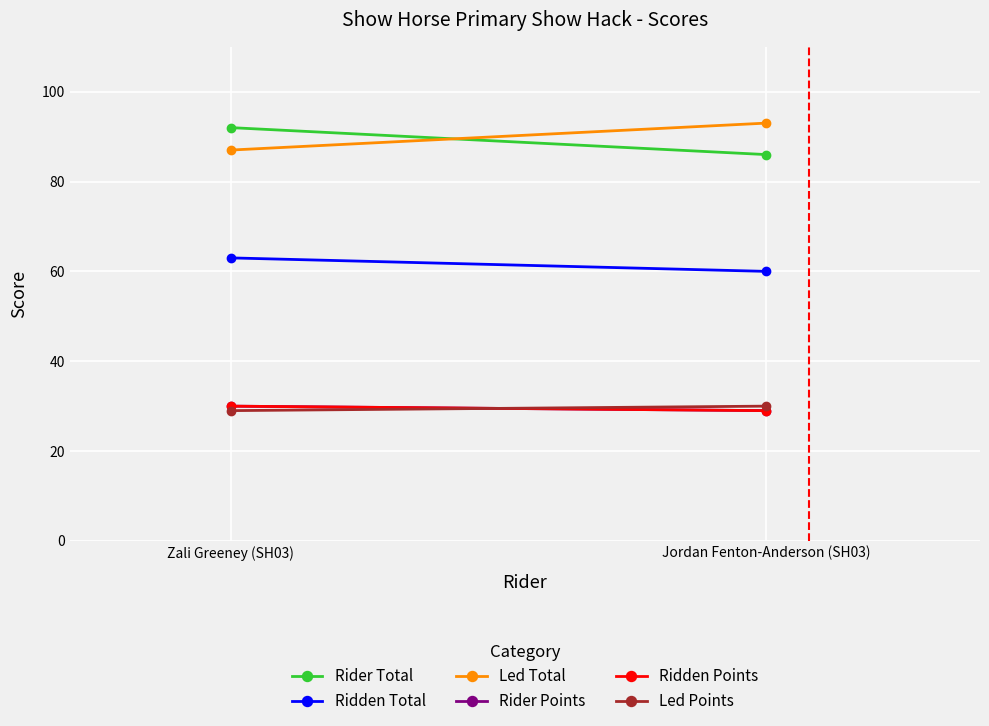

What is the label of the 2nd point from the right?

Zali Greeney (SH03)